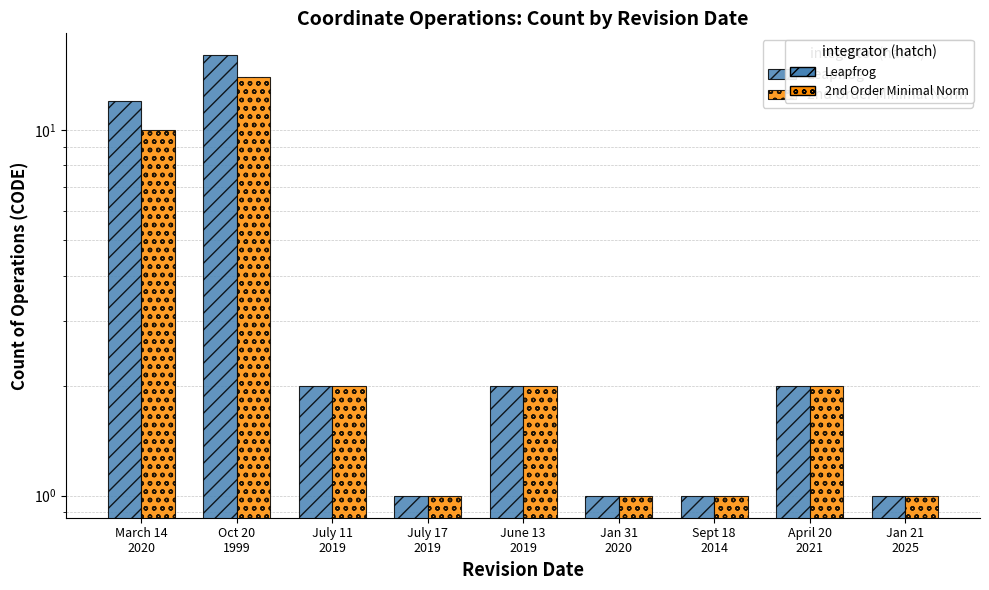

True or false: Leapfrog has a value of 0 at April 20
2021.

False